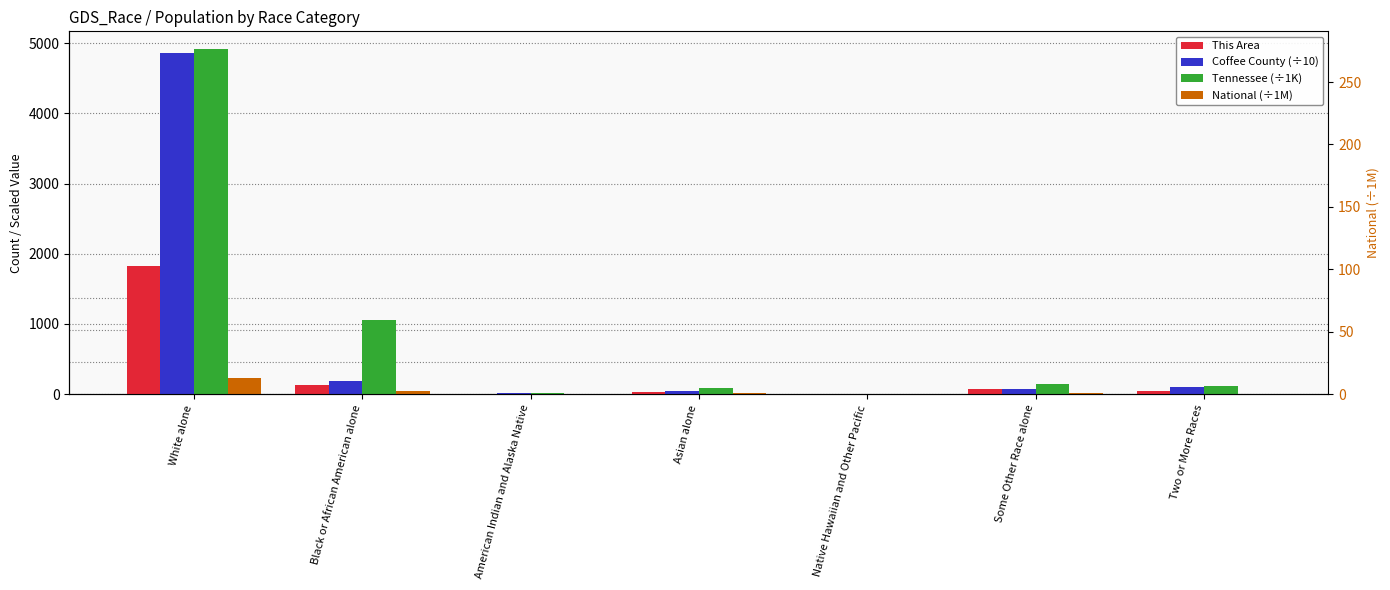

Rank the categories by Coffee County (÷10) value from highest to lowest.

White alone, Black or African American alone, Two or More Races, Some Other Race alone, Asian alone, American Indian and Alaska Native, Native Hawaiian and Other Pacific